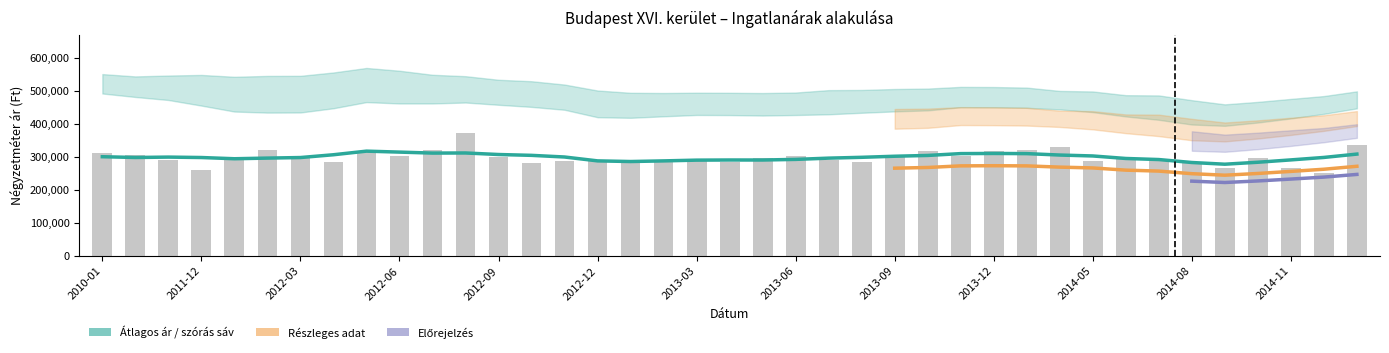

True or false: Átlagos négyzetméter ár has a value of 283778 at 2013-01.

True